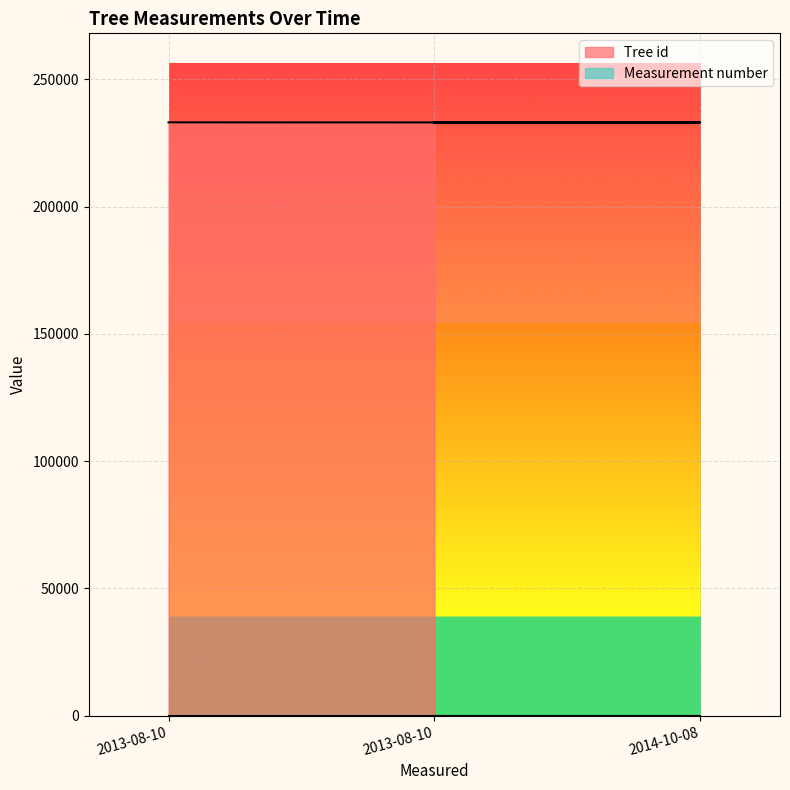

What is the difference between the maximum and minimum values in the Tree id series?

63